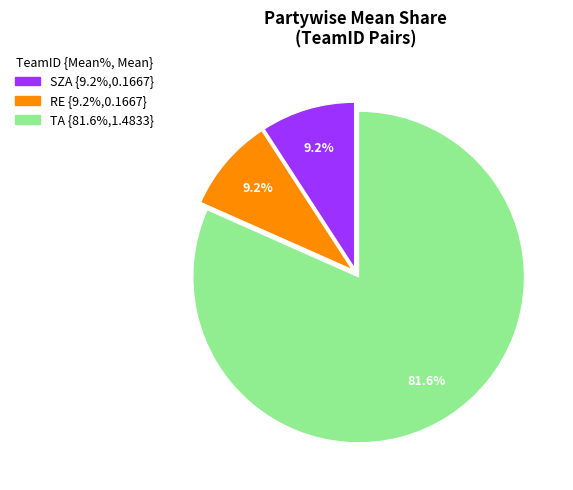

Which slice is the largest?

TA